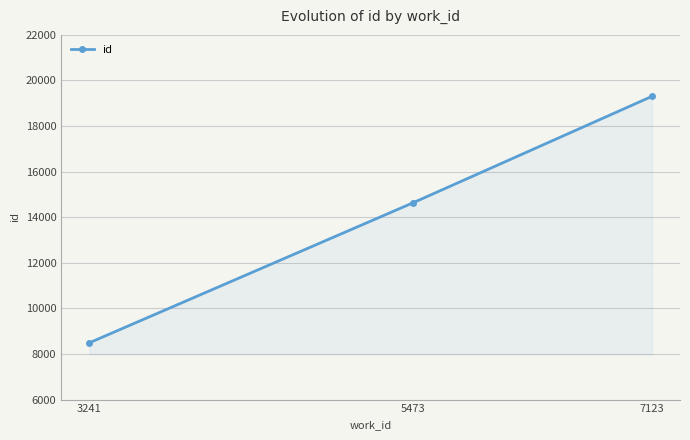

What is the value of the 3rd point from the left?

19302